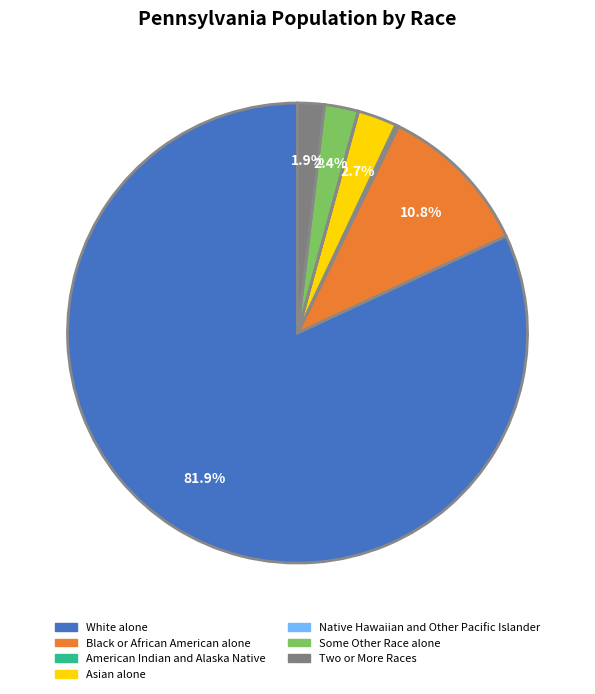

Which category accounts for the majority?

White alone